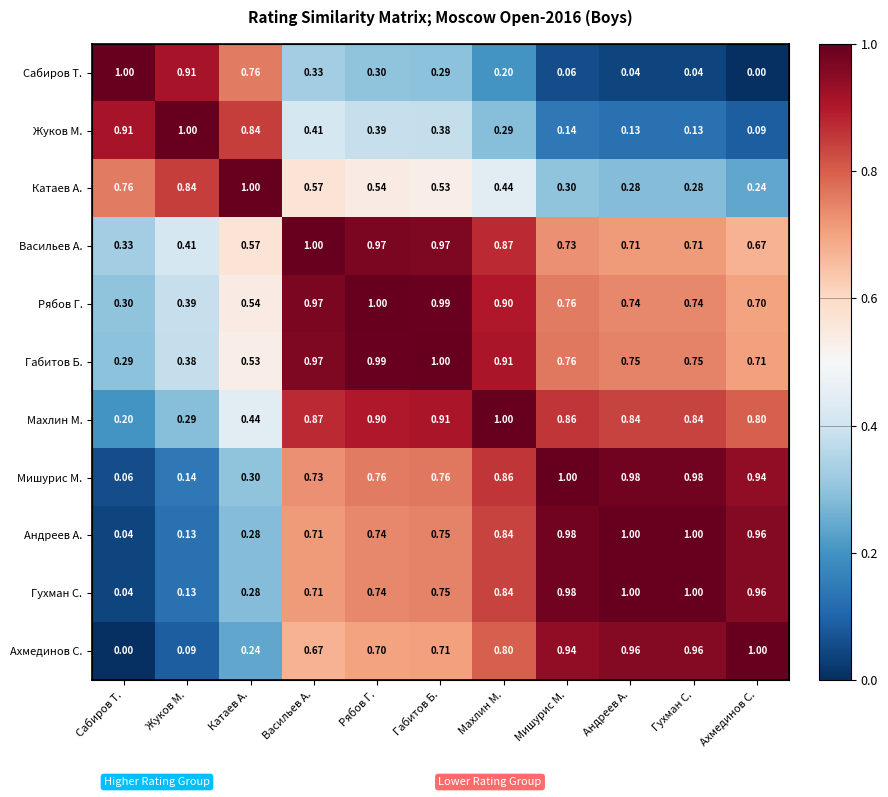

What is the spread (max minus min) of values at Ахмединов С.?

1.0